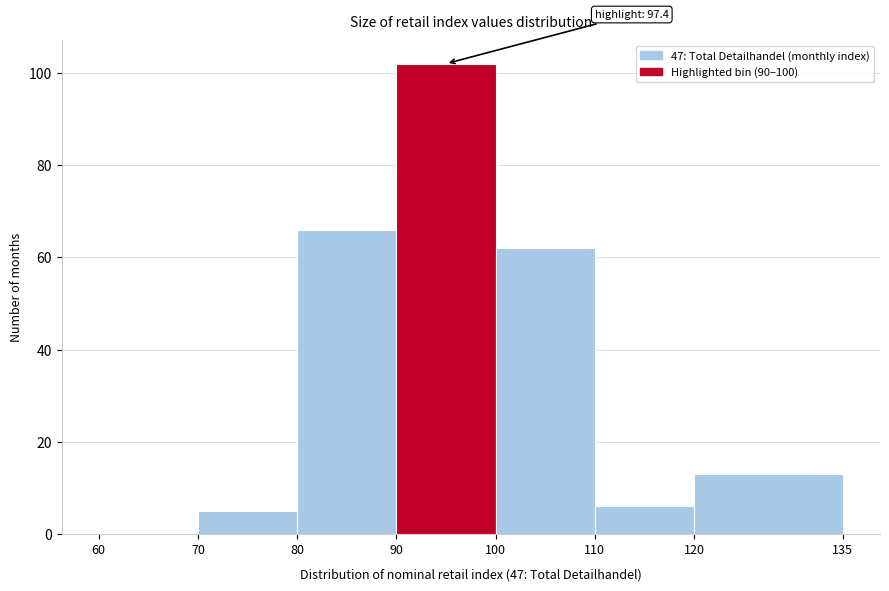

Which range on the x-axis has the tallest bar?

90 to 100